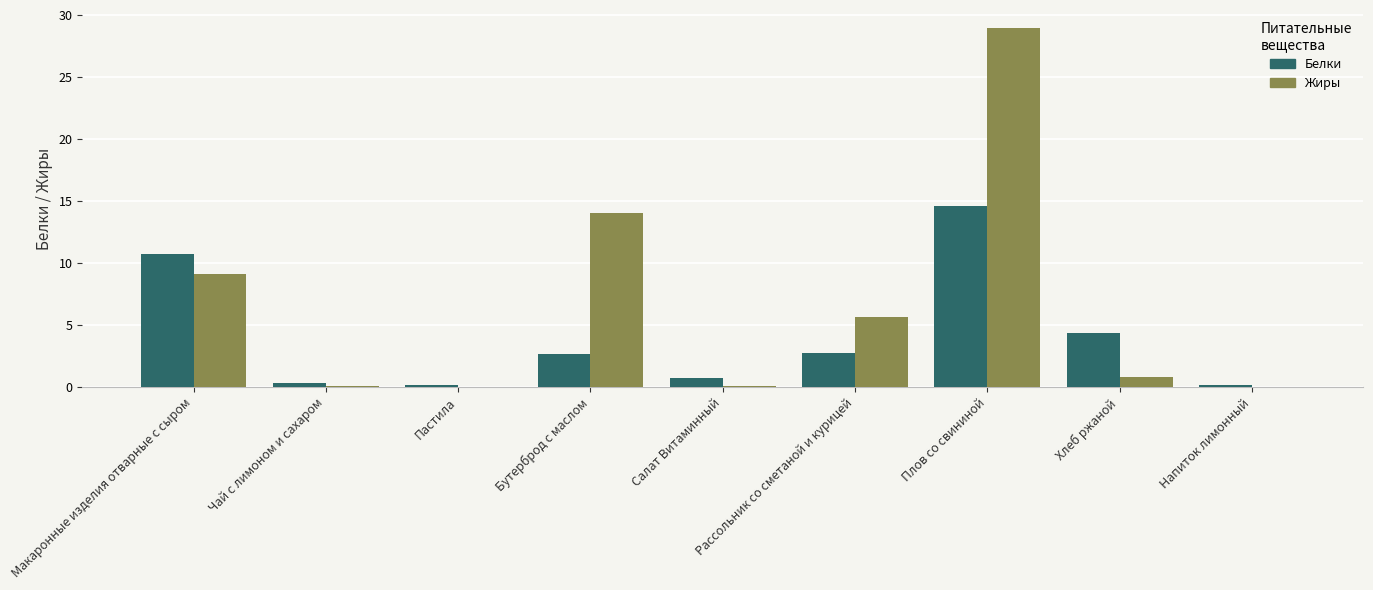

At which label does Белки reach its peak?

Плов со свининой